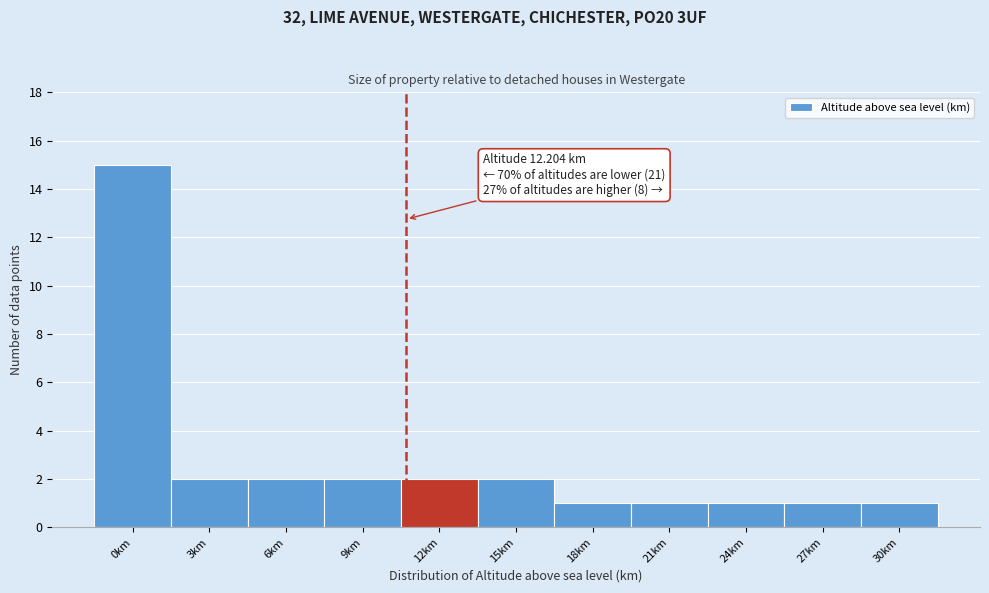

Reading left to right, what are all the values shown in this chart?

15	2	2	2	2	2	1	1	1	1	1